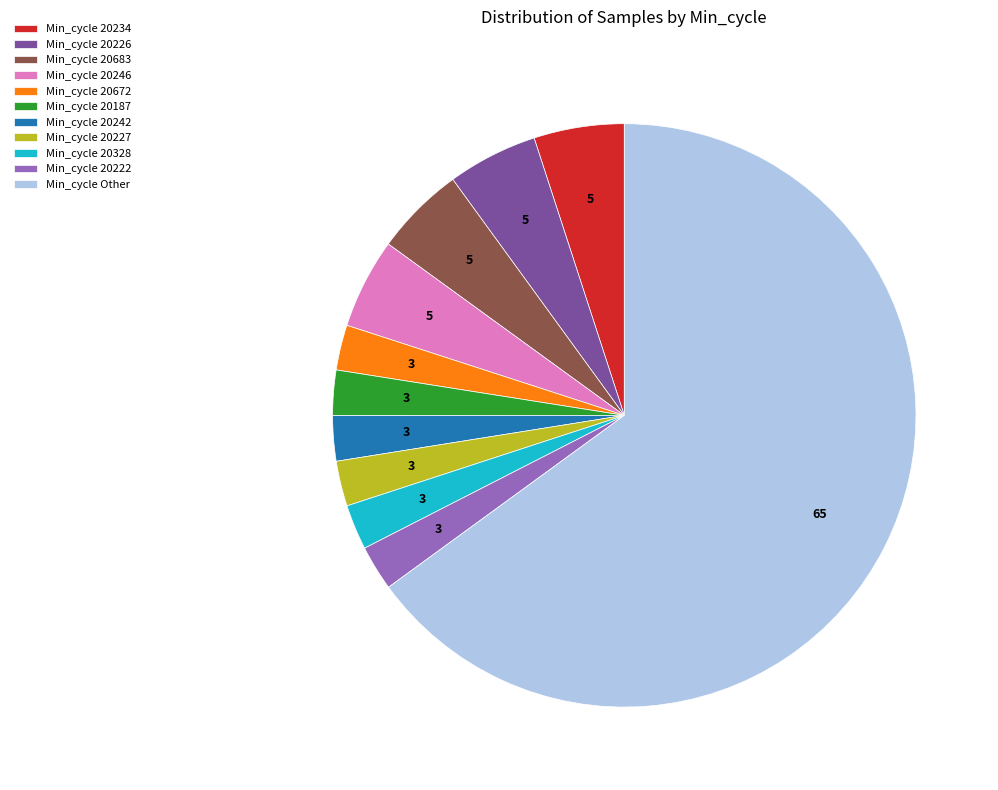

Does any single category account for the majority?

Yes